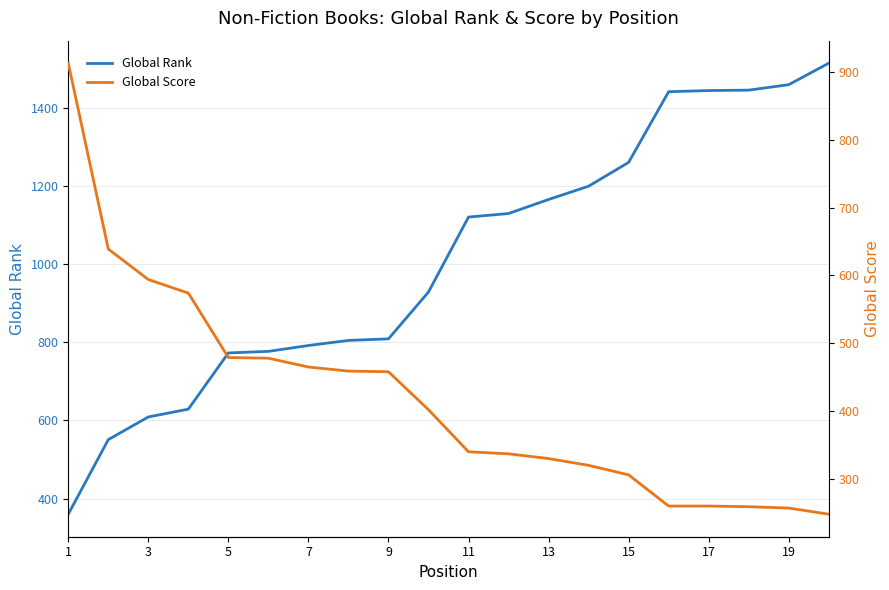

True or false: Global Rank has a value of 1460 at 19.

True